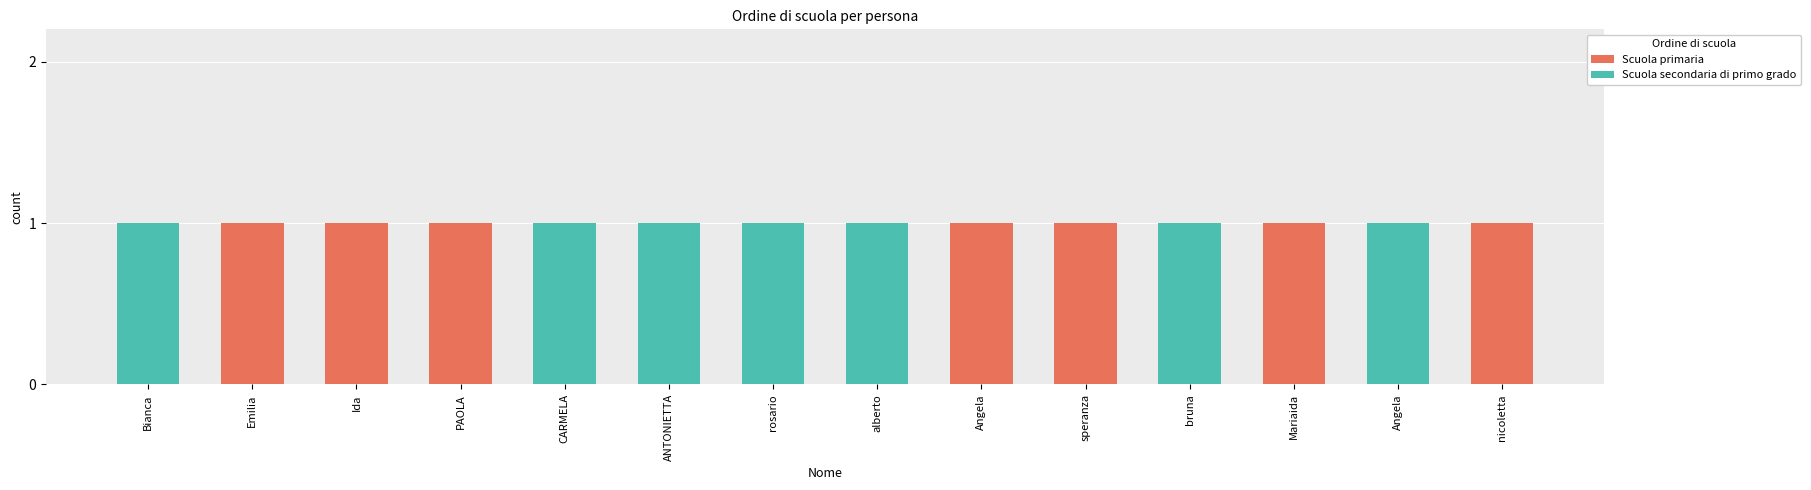

What is the total value across all series at speranza?

1